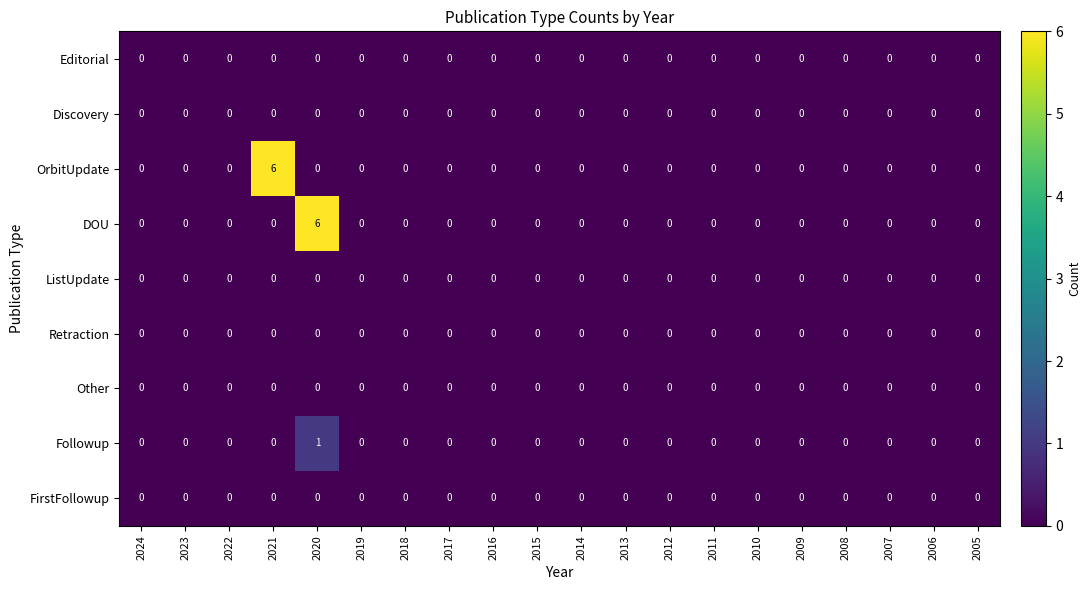

What is the maximum value shown in the chart?

6